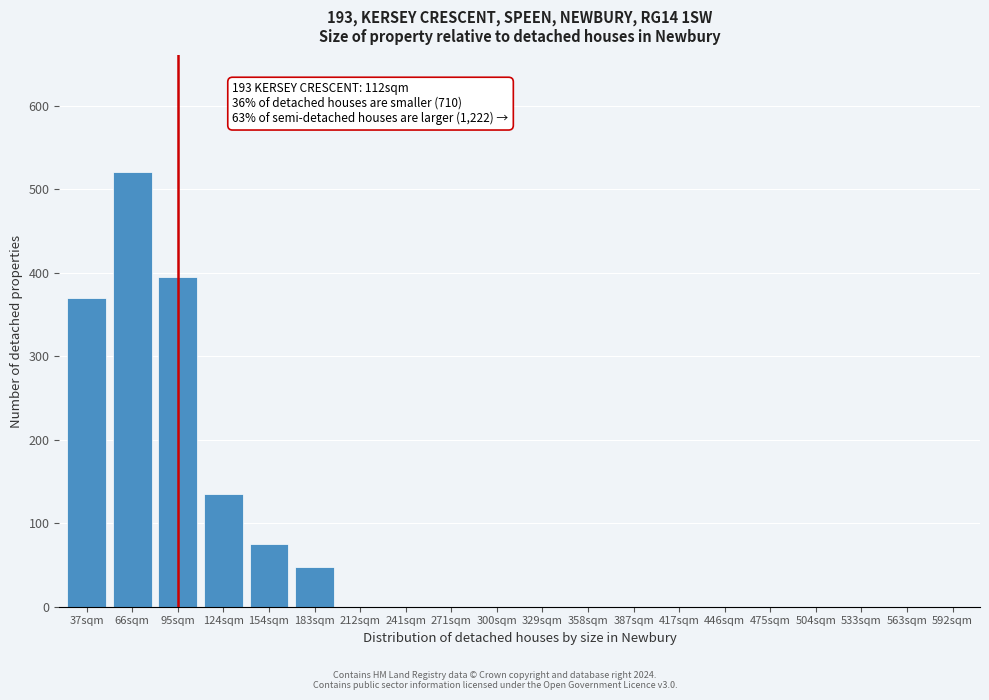

Reading right to left, extract all data points from this chart.

592sqm=0	563sqm=0	533sqm=0	504sqm=0	475sqm=0	446sqm=0	417sqm=0	387sqm=0	358sqm=0	329sqm=0	300sqm=0	271sqm=0	241sqm=0	212sqm=0	183sqm=47	154sqm=75	124sqm=135	95sqm=395	66sqm=520	37sqm=370